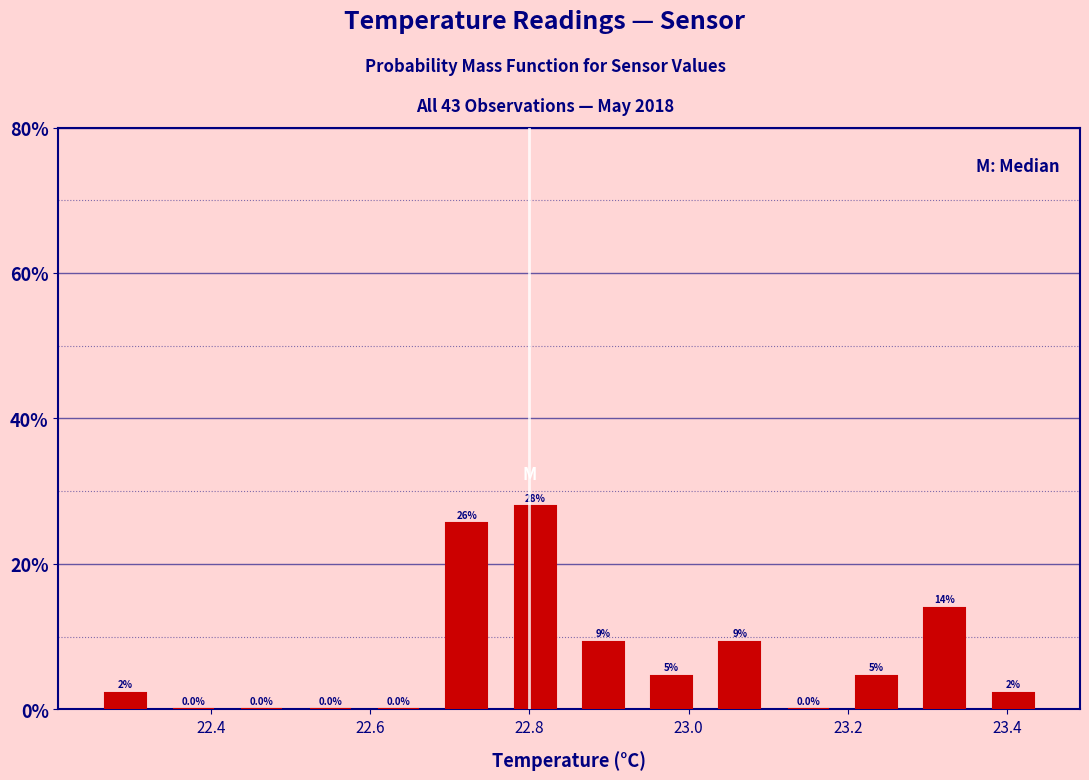

Over which range of the x-axis is the bar tallest?

22.76 to 22.86